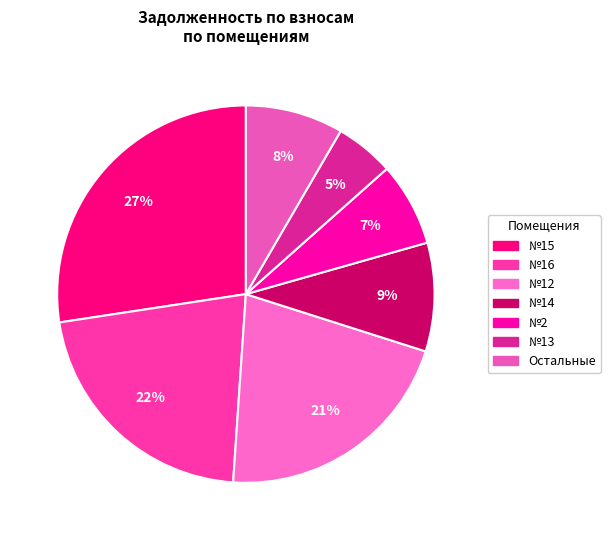

To the nearest percent, what is the difference between the largest and smallest slice percentages?

22%